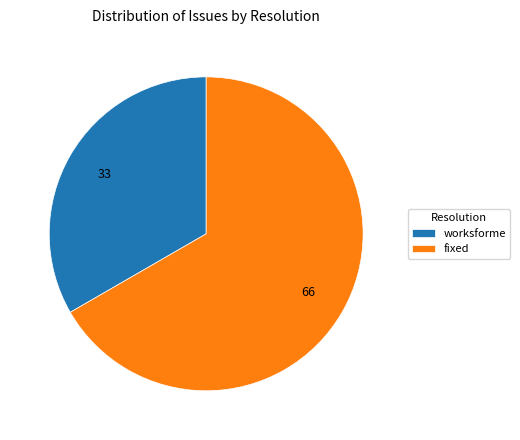

Is the sum of fixed and worksforme greater than half?

Yes